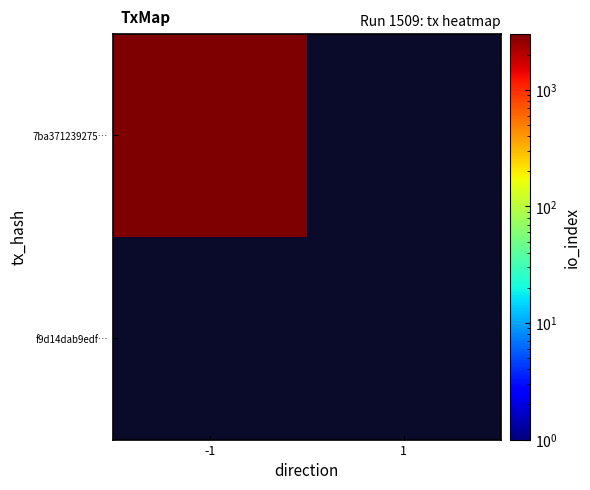

Reading left to right, what are all the values shown in this chart?

7ba371239275ff0b7ca4e2dc6a96ce819e502d2: -1=3034	1=0
f9d14dab9edf58dabd4c6ecd6b44b8803cd3e9f: -1=0	1=0